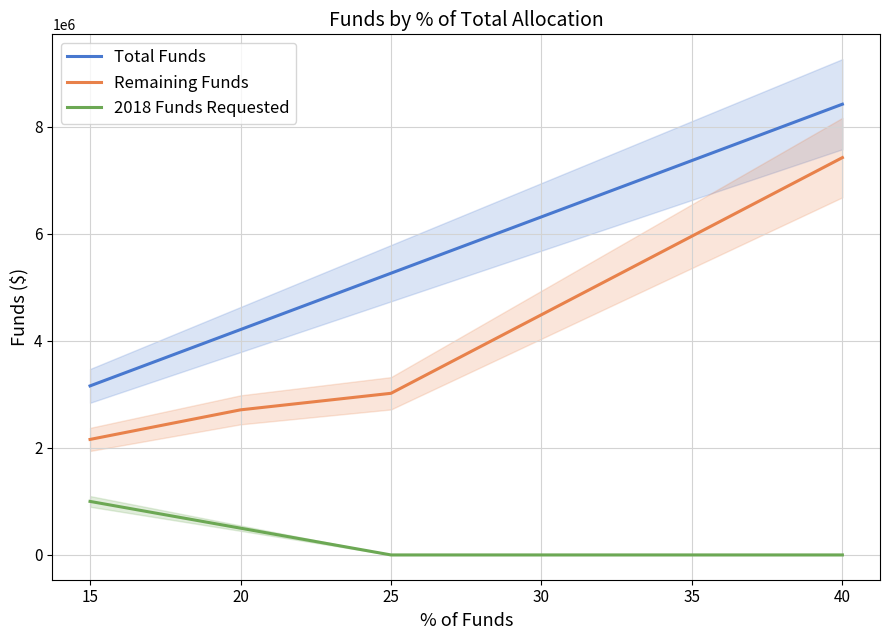

True or false: 2018 Funds Requested and Total Funds cross at least once.

False